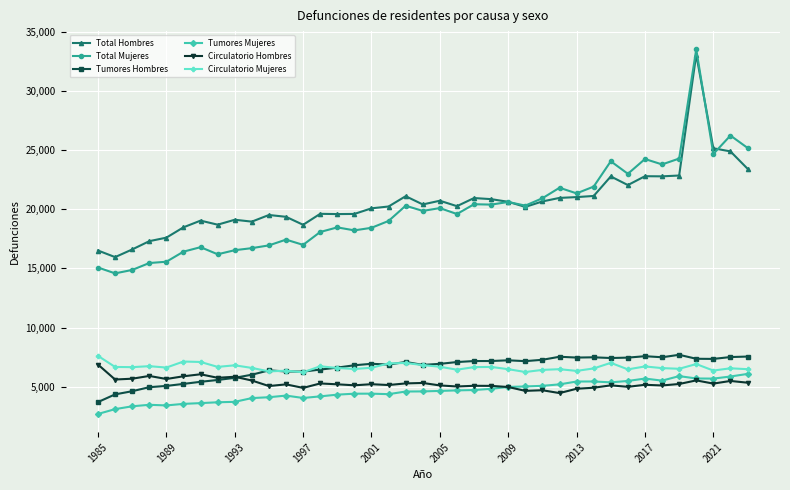

Does the chart display data point markers on the line(s)?

Yes